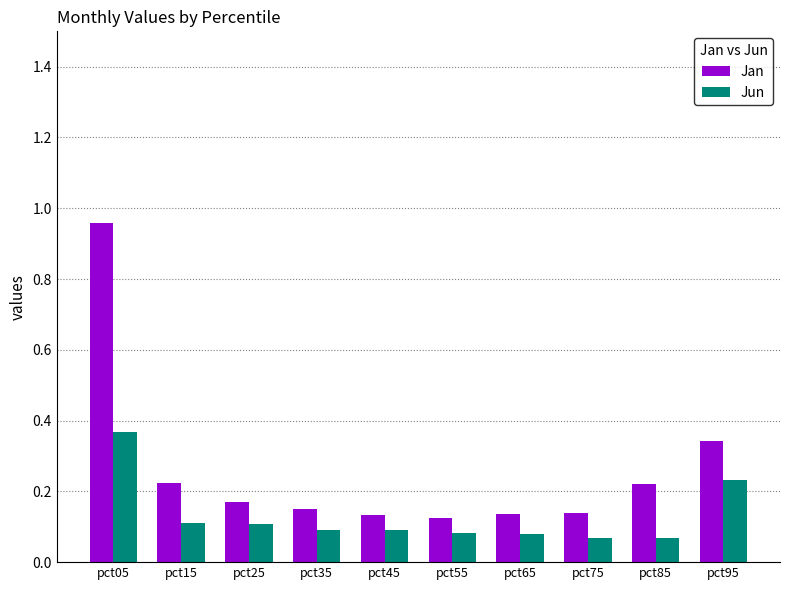

What is the sum of all Jan values?

2.6